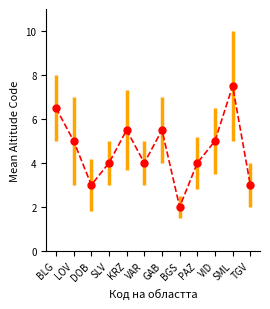

The chart shows a value of 3.8 at KRZ. True or false?

False